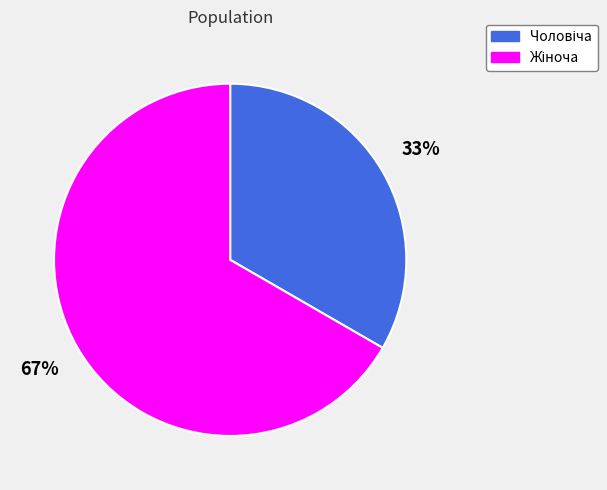

Does any single category account for the majority?

Yes